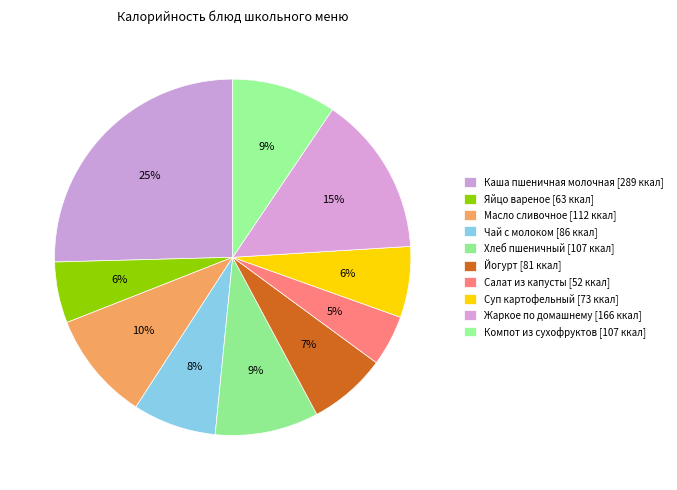

How many slices are in this pie chart?

10